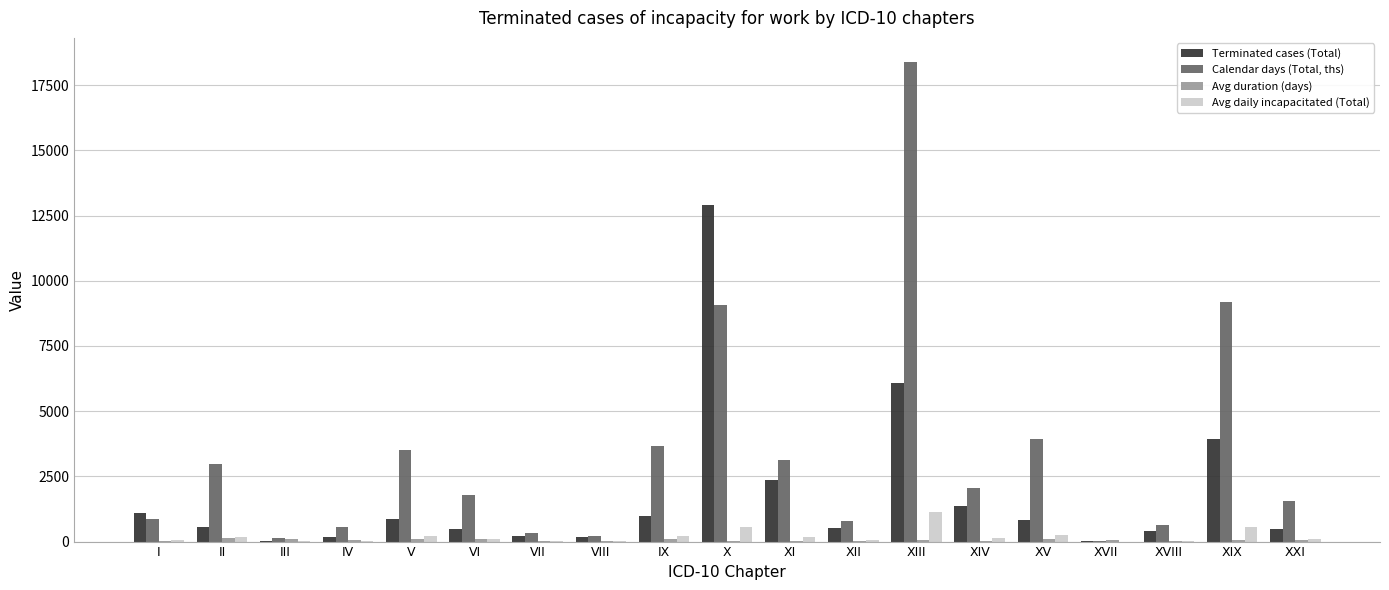

Which series has the largest total across all categories?

Calendar days (Total, ths)